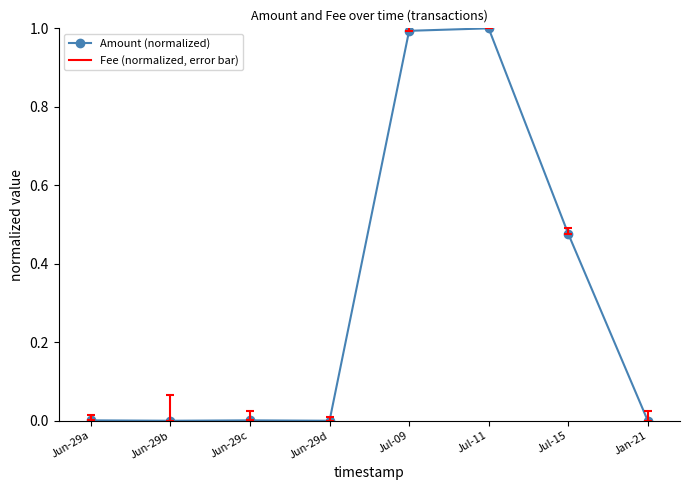

What is the change in value from Jun-29c to Jul-09?

+1.0